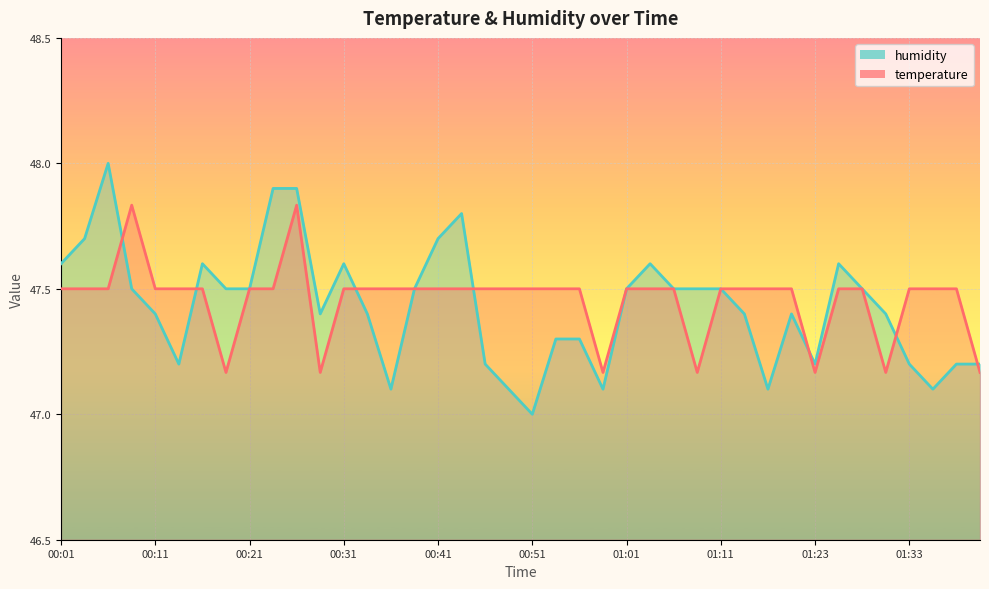

What is the label of the 5th point from the right?

01:31